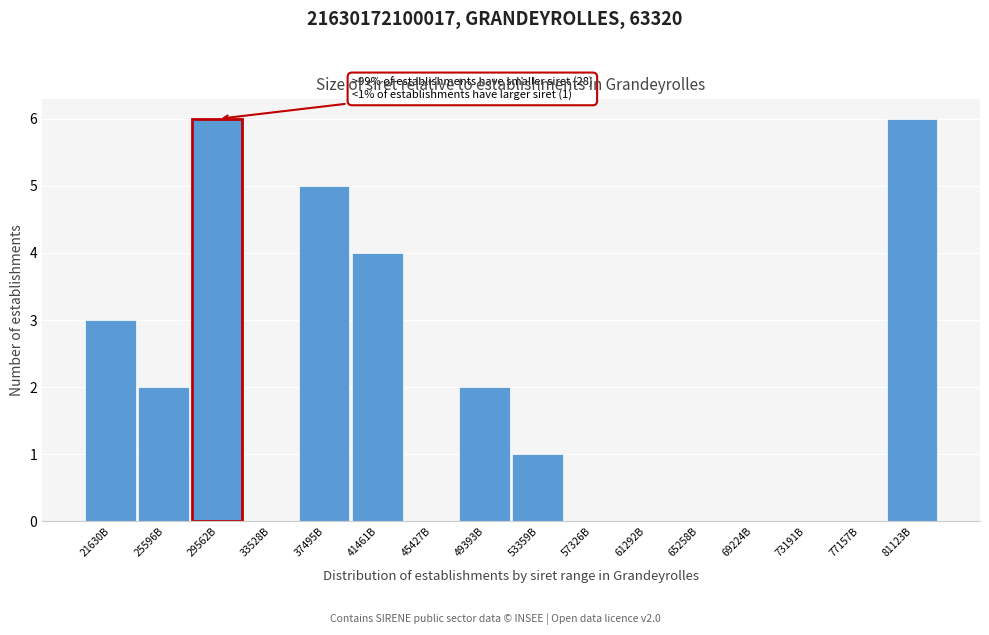

Reading left to right, list all the values displayed in this chart.

21630B=3	25596B=2	29562B=6	33528B=0	37495B=5	41461B=4	45427B=0	49393B=2	53359B=1	57326B=0	61292B=0	65258B=0	69224B=0	73191B=0	77157B=0	81123B=6